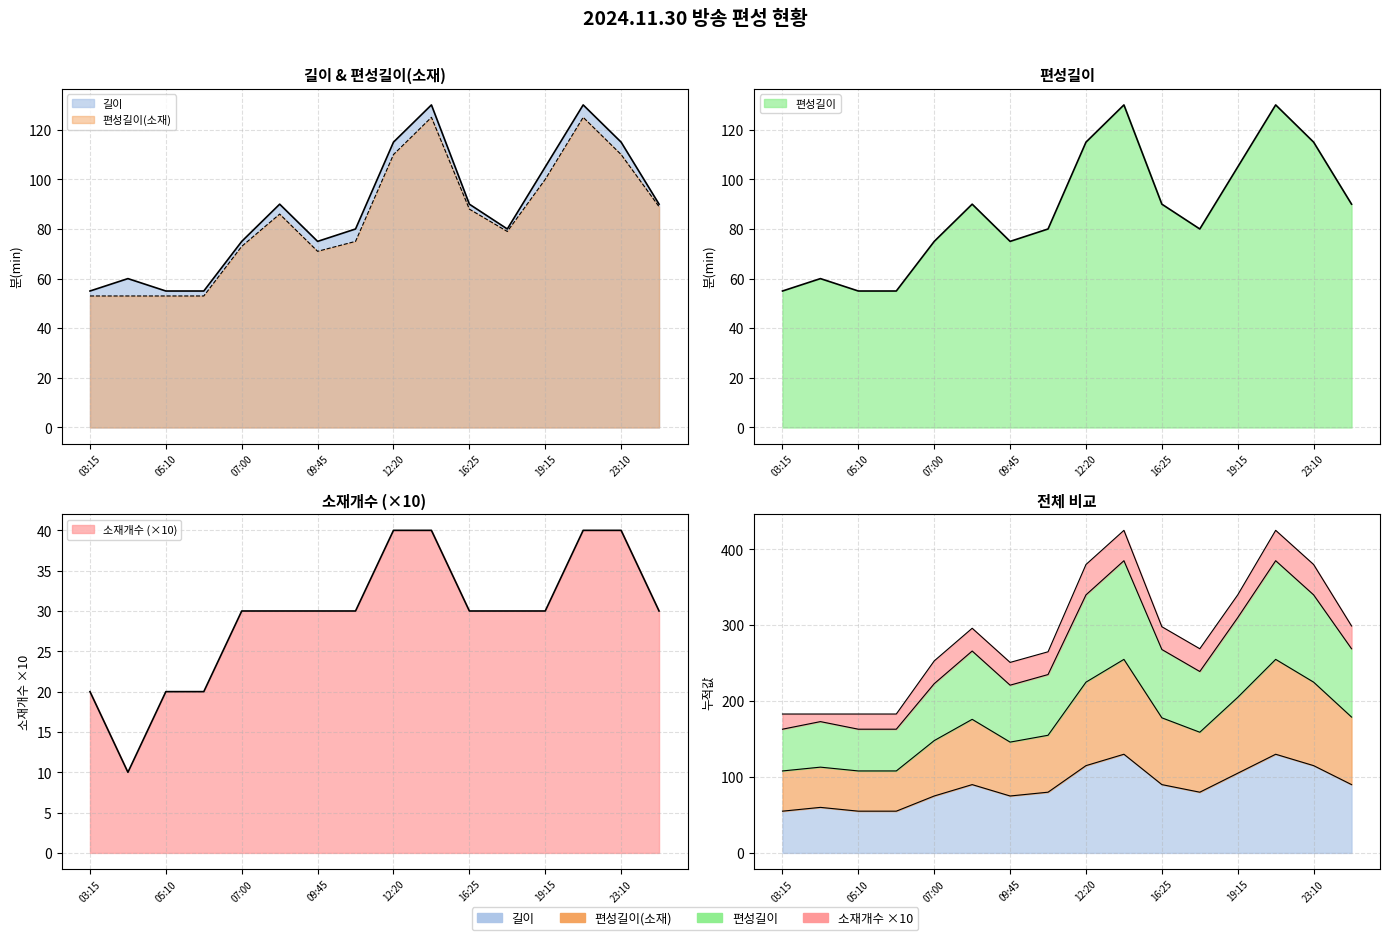

What is the lowest value of the 소재개수 series?

10